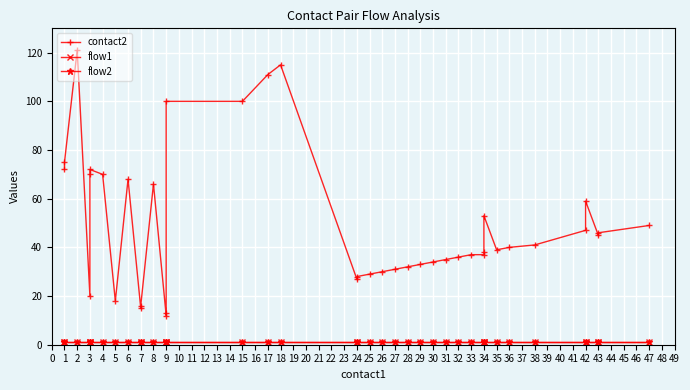

Is the value of flow2 at 1 greater than the value of flow1 at 2?

No